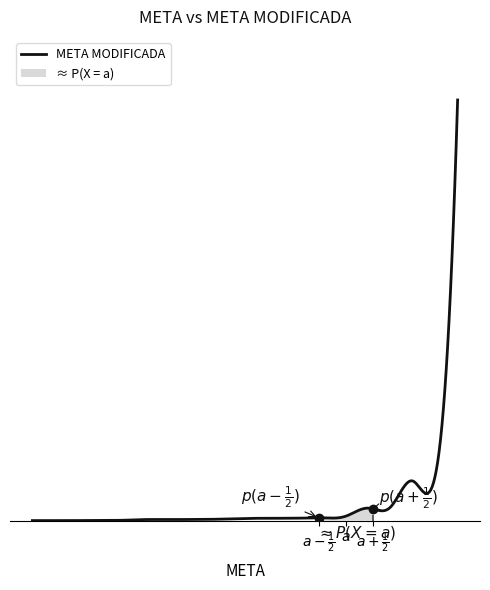

What is the smallest value displayed?

1